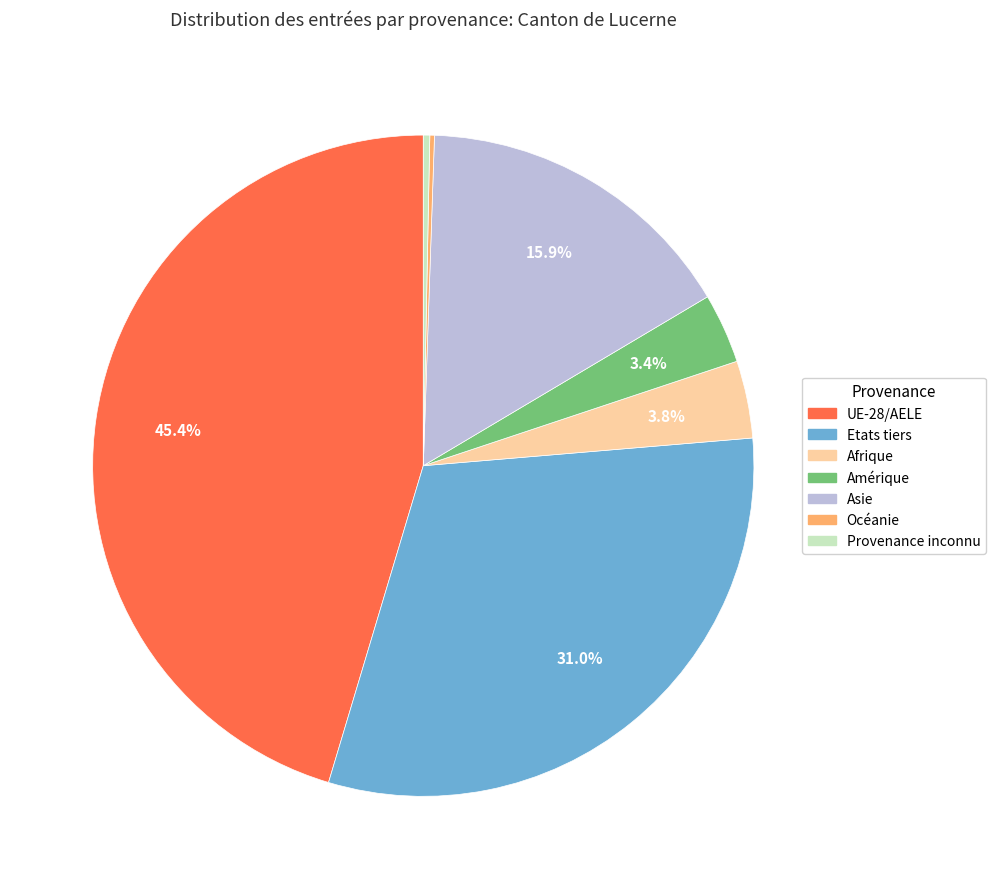

Which has a higher value, UE-28/AELE or Etats tiers?

UE-28/AELE